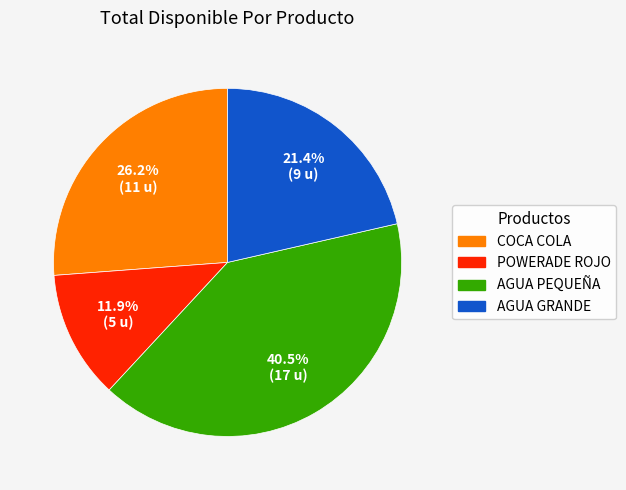

Is it true that COCA COLA is 26% of the pie?

True